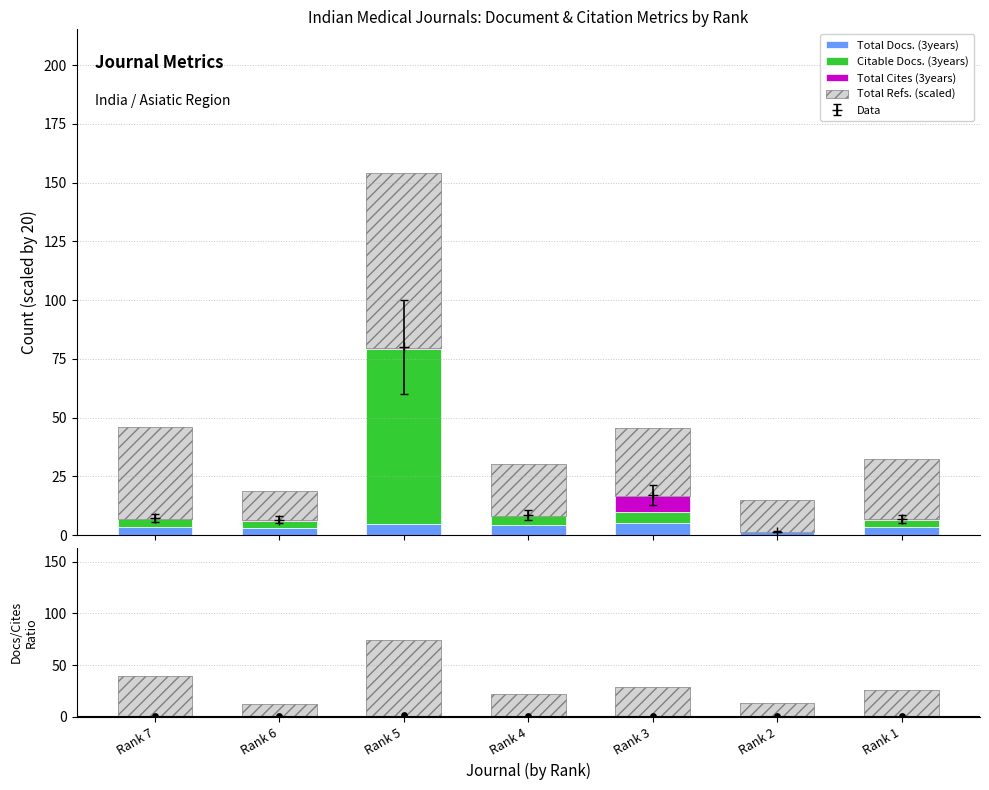

Which series has the widest spread of Y values?

Citable Docs. (3years)